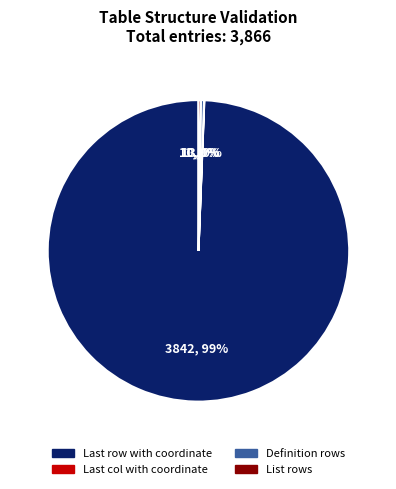

Which category has the biggest portion of the pie?

Last row with coordinate